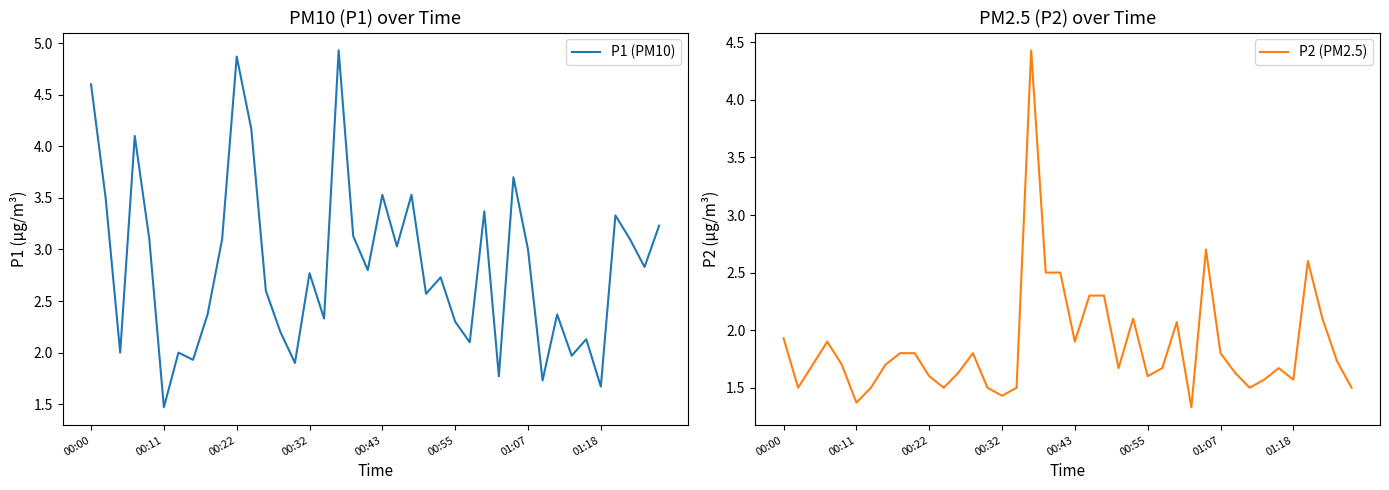

The value of P2 (PM2.5) at 32 is 1.5. True or false?

True